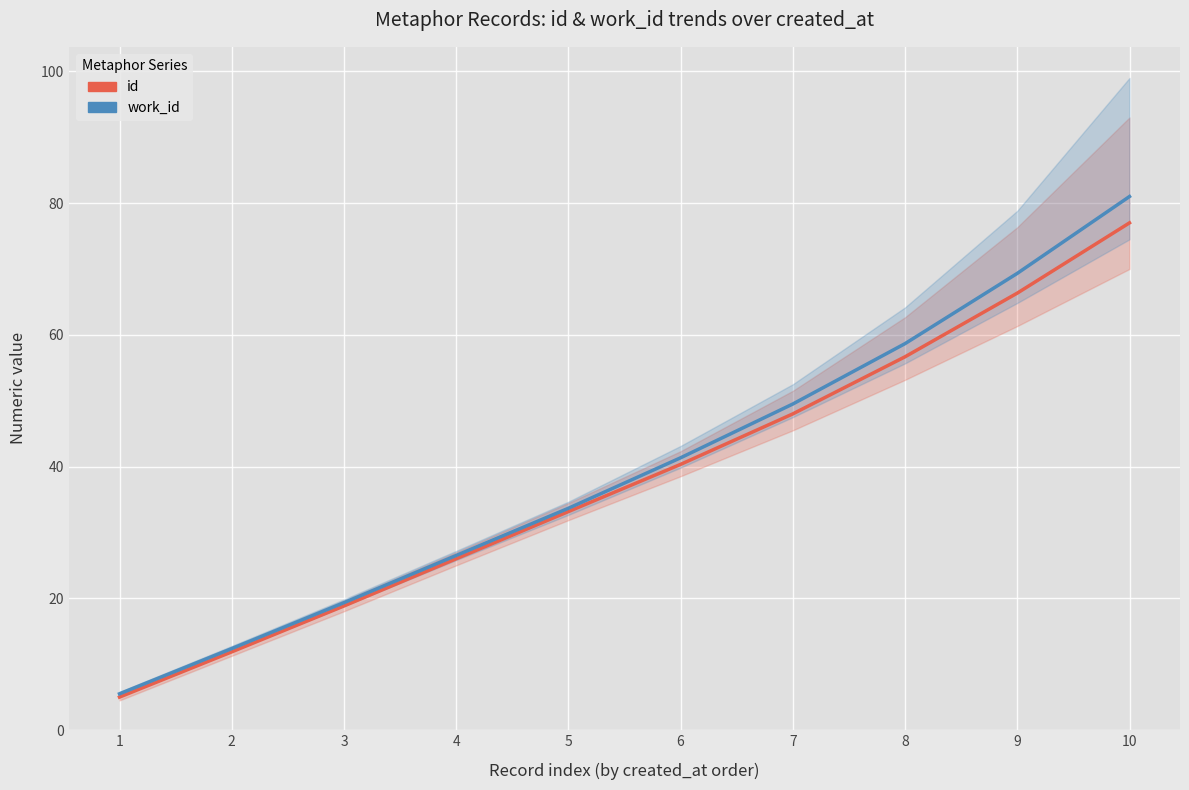

The id series series shows 91.7 at 9. True or false?

False